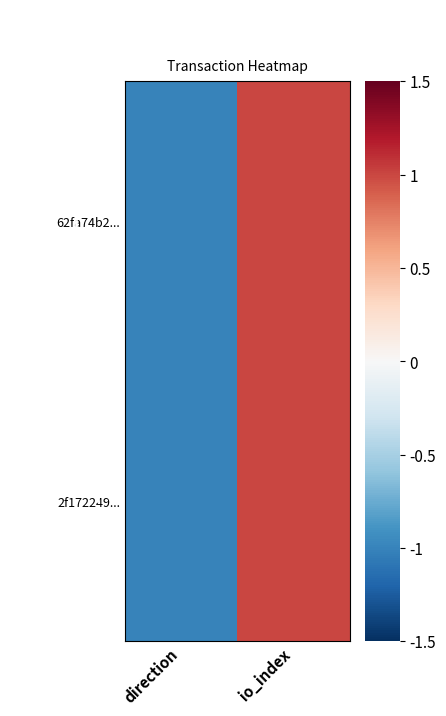

Reading right to left, transcribe all the data shown in this chart.

62fa74b2...: io_index=1	direction=-1
2f172249...: io_index=1	direction=-1